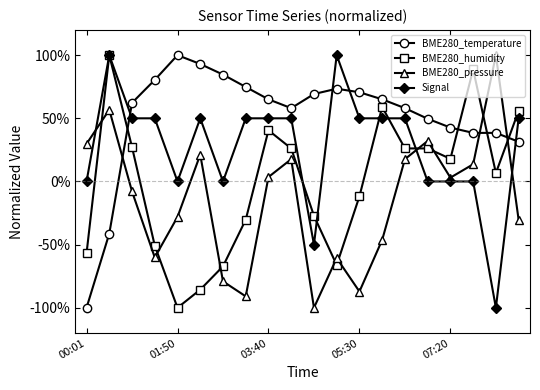

What is the minimum value shown in the chart?

-100.0